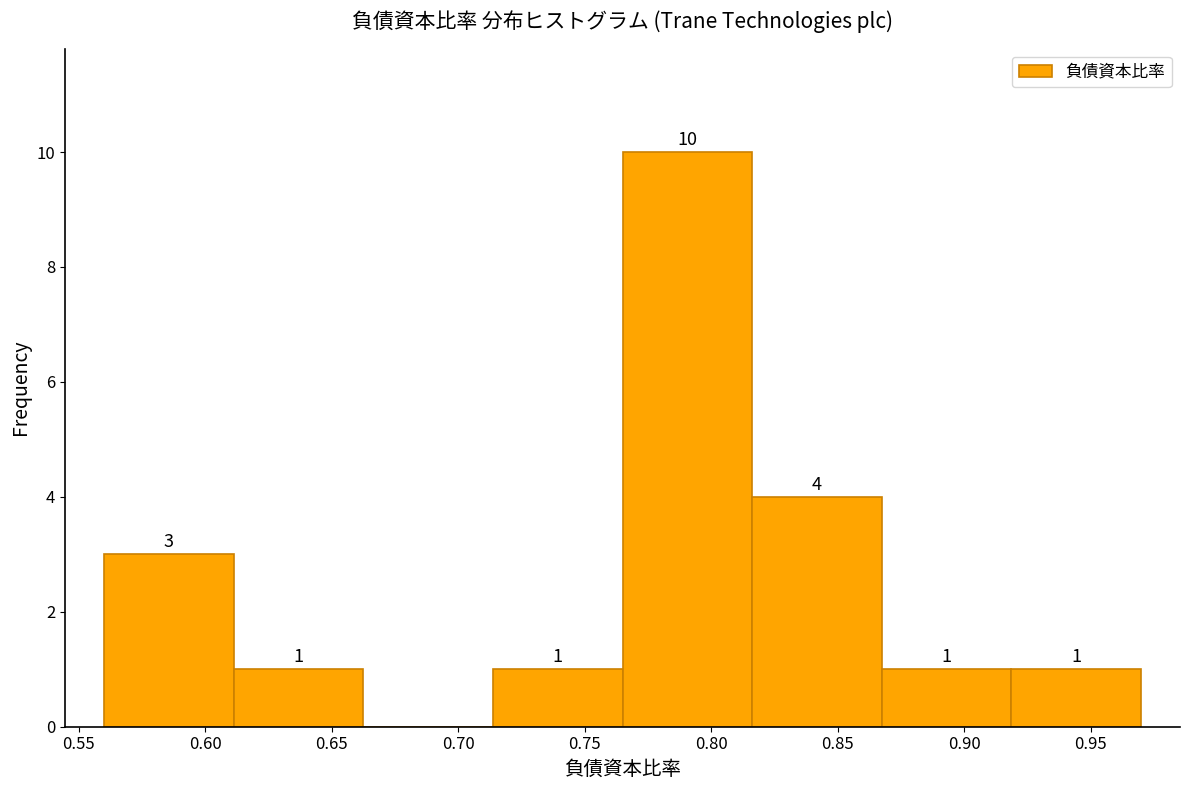

Which range on the x-axis has the tallest bar?

0.765 to 0.815